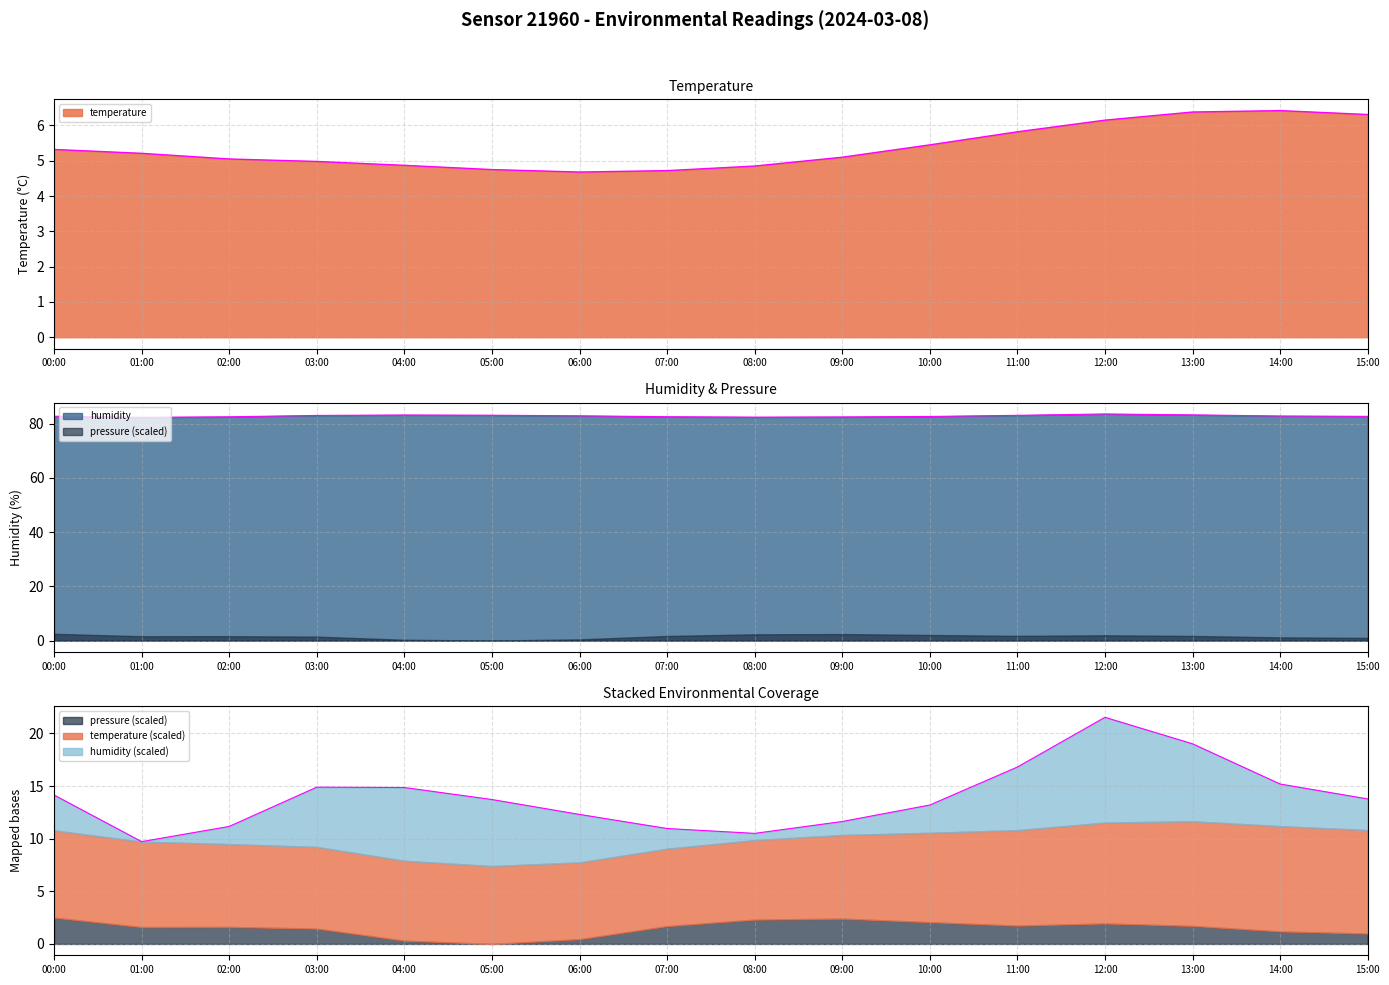

True or false: temperature and humidity intersect in this chart.

False